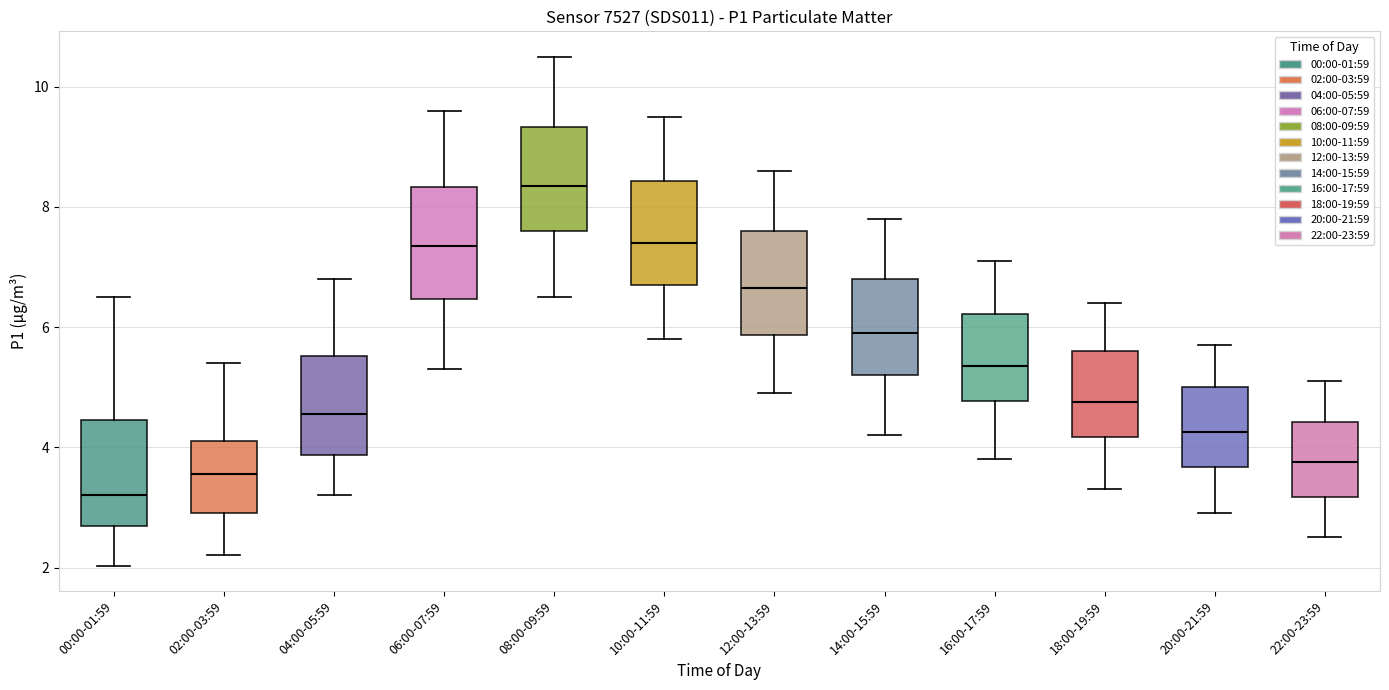

Which box's median line is the highest?

08:00-09:59